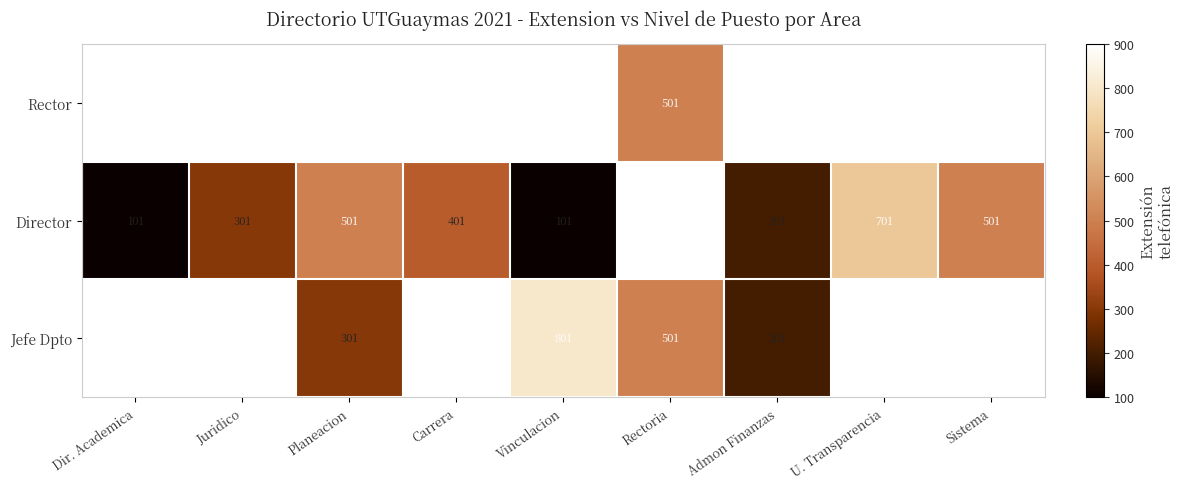

The Director series shows 799 at Sistema. True or false?

False